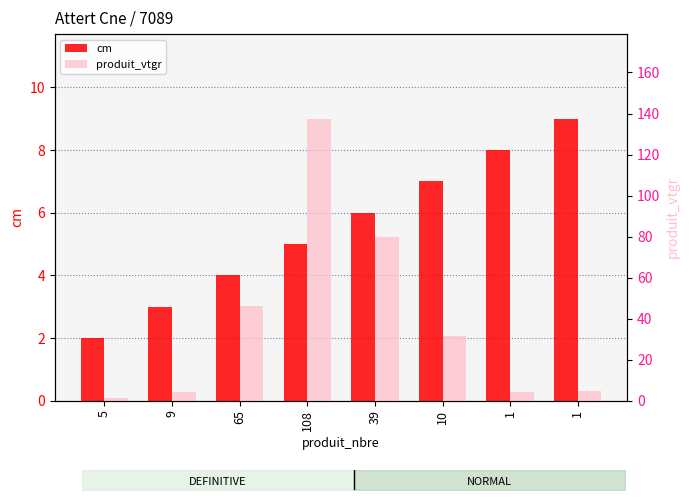

What is the total value across all series at 10?

38.6